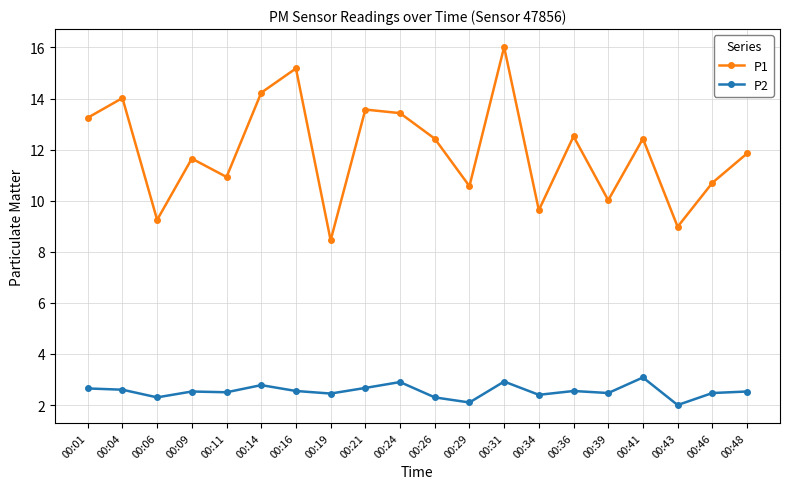

At how many categories does at least one series exceed 8?

20